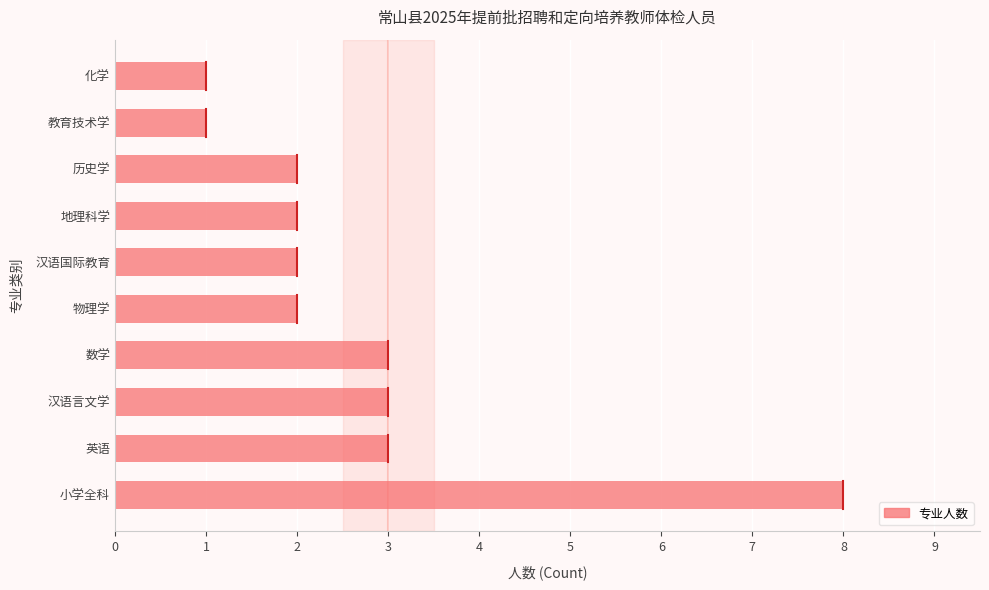

Are the bars grouped side by side (vs. stacked)?

No